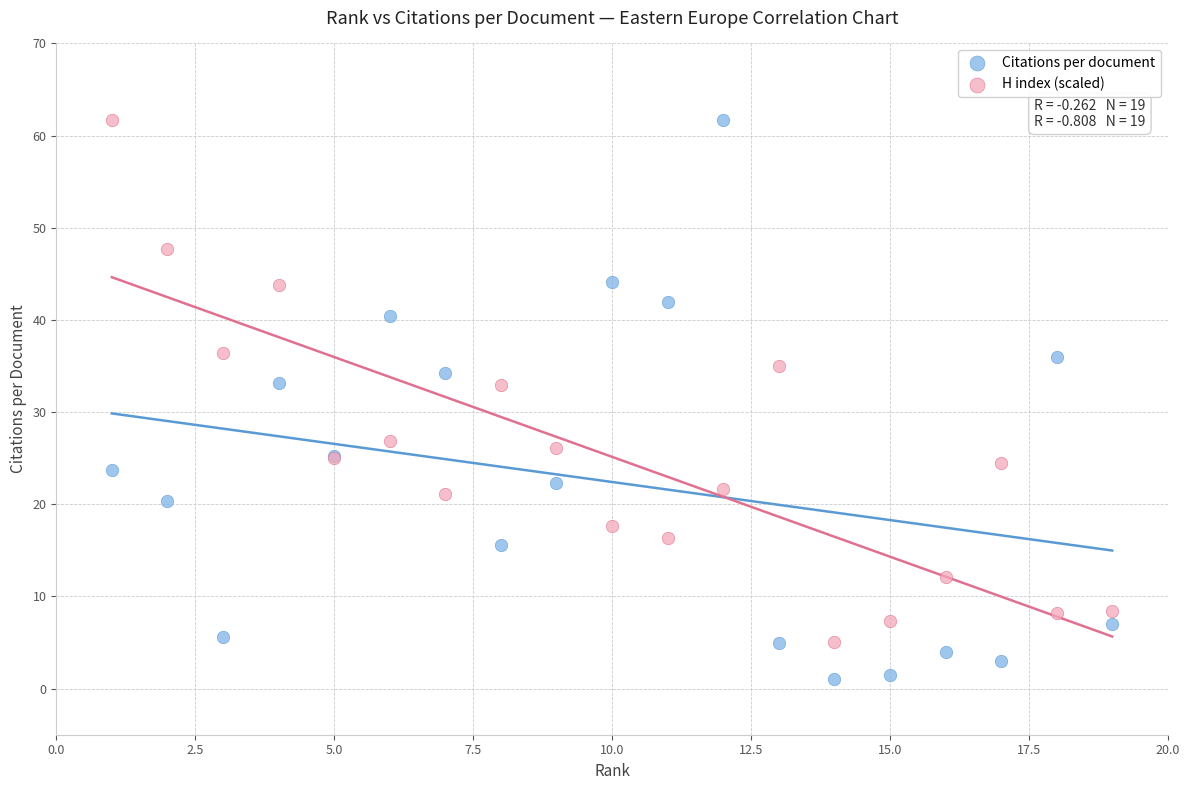

Which series reaches the minimum Y coordinate?

Citations per document